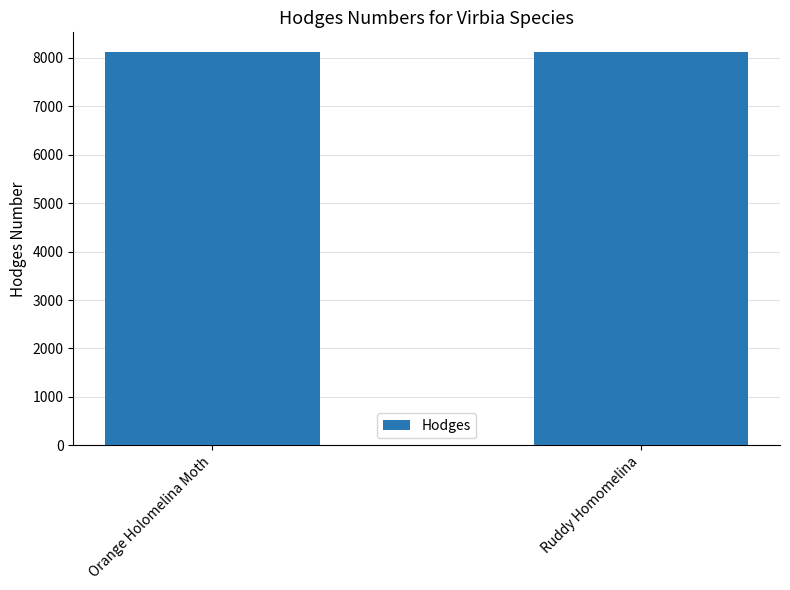

Read the value at Orange Holomelina Moth.

8121